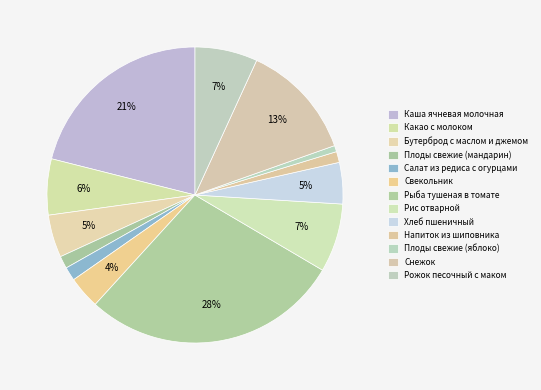

How many slices are in this pie chart?

13